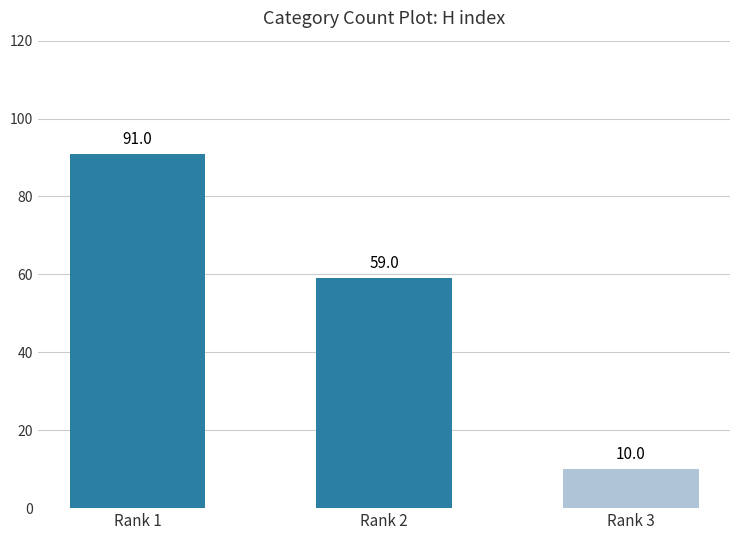

Reading left to right, transcribe all the data shown in this chart.

Rank 1=91	Rank 2=59	Rank 3=10